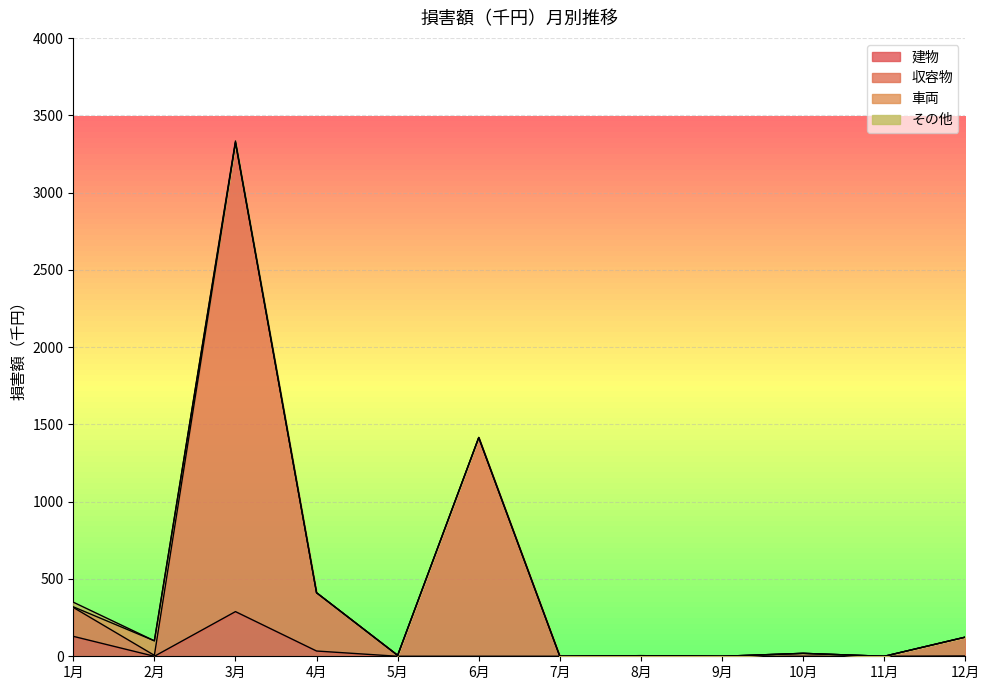

How many categories are shown in the chart?

12